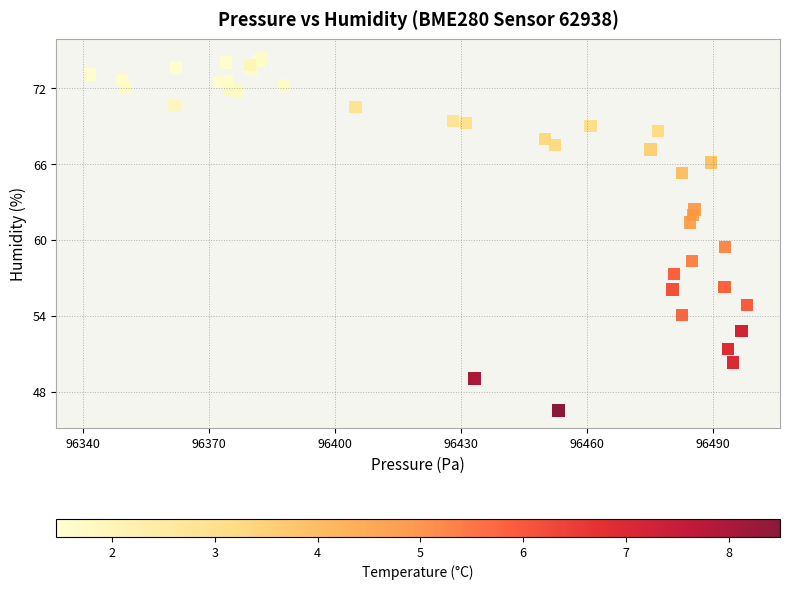

What Y value in the scatter plot is closest to 60?

59.5